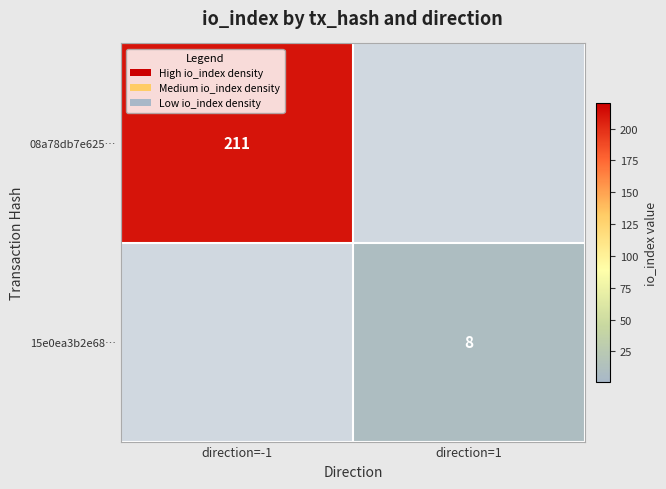

The 08a78db7e625… series shows 45.8 at direction=-1. True or false?

False